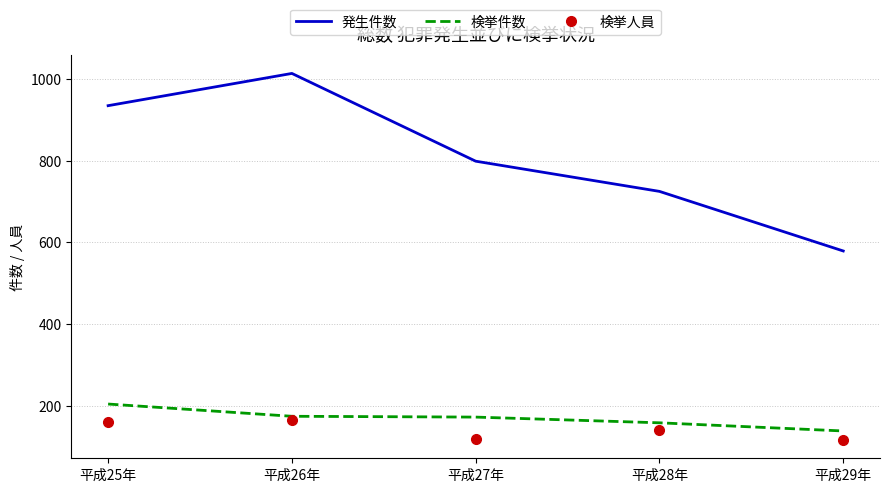

Between 平成28年 and 平成29年, which series saw the biggest shift?

発生件数